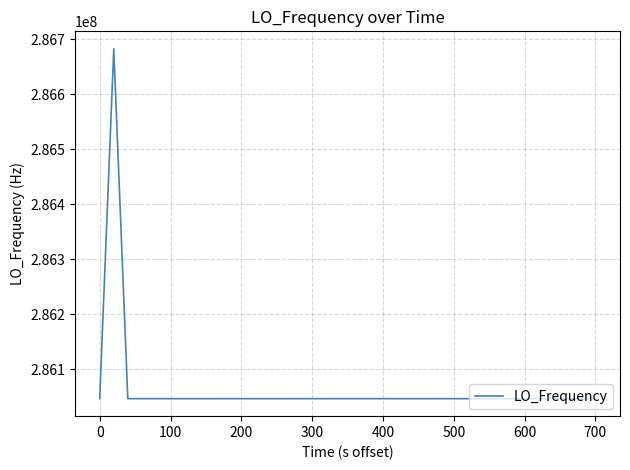

What is the difference between the maximum and second lowest values?

635707.5